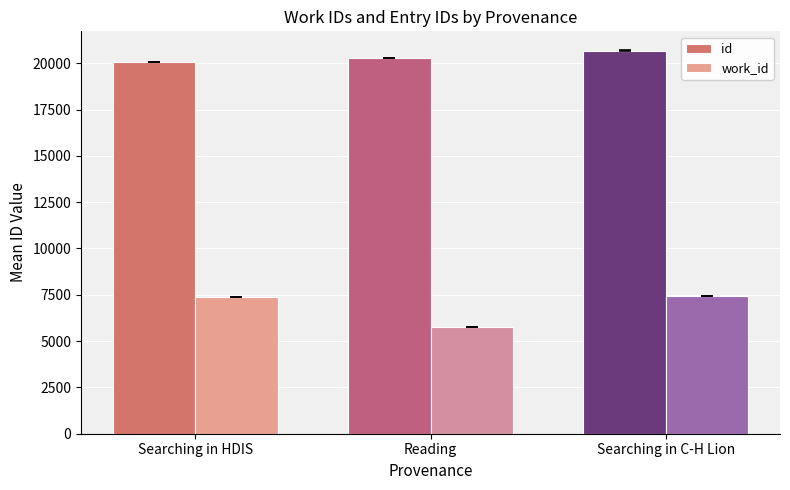

What is the difference between the highest and lowest values at Reading?

14534.3